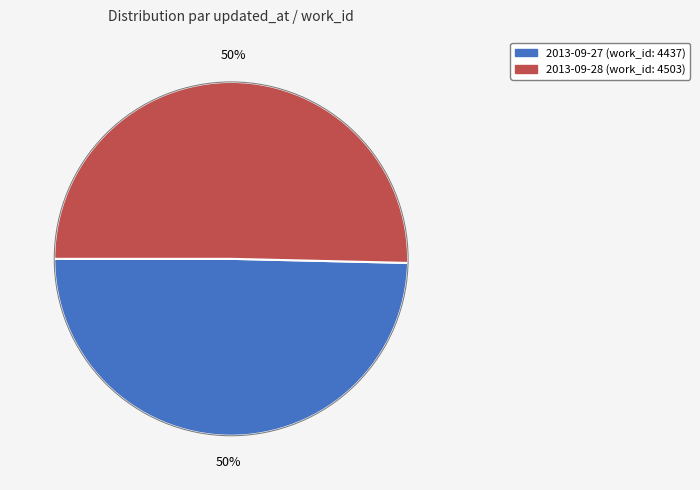

Is the sum of 2013-09-27 and 2013-09-28 greater than half?

Yes